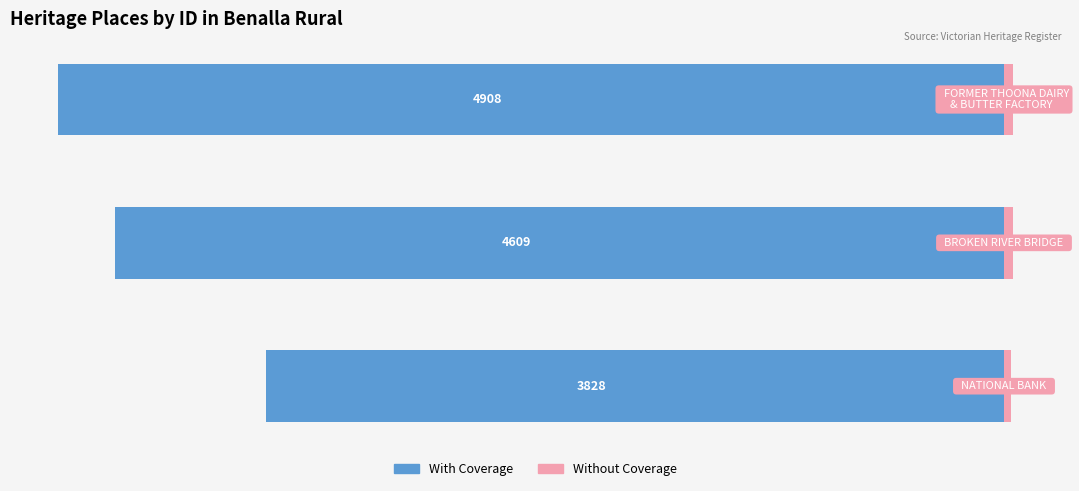

Reading left to right, extract all data points from this chart.

With Coverage (ID): 0=-3828.0	1=-4609.0	2=-4908.0
Without Coverage (scaled): 0=38.3	1=46.1	2=49.1